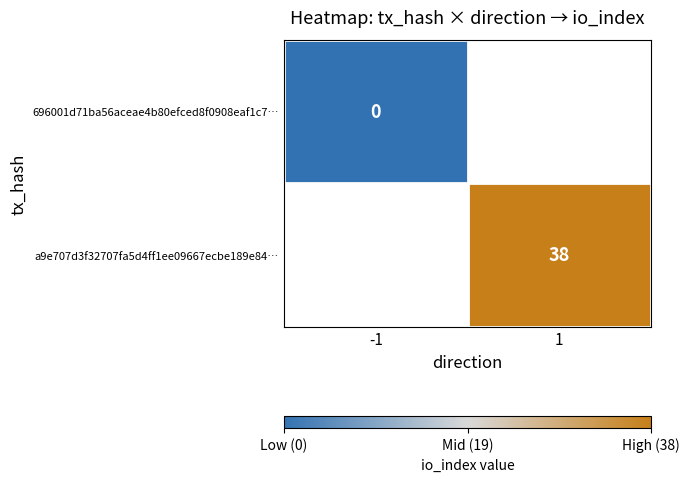

The a9e707d3f32707fa5d4ff1ee09667ecbe189e84… series shows 55 at 1. True or false?

False